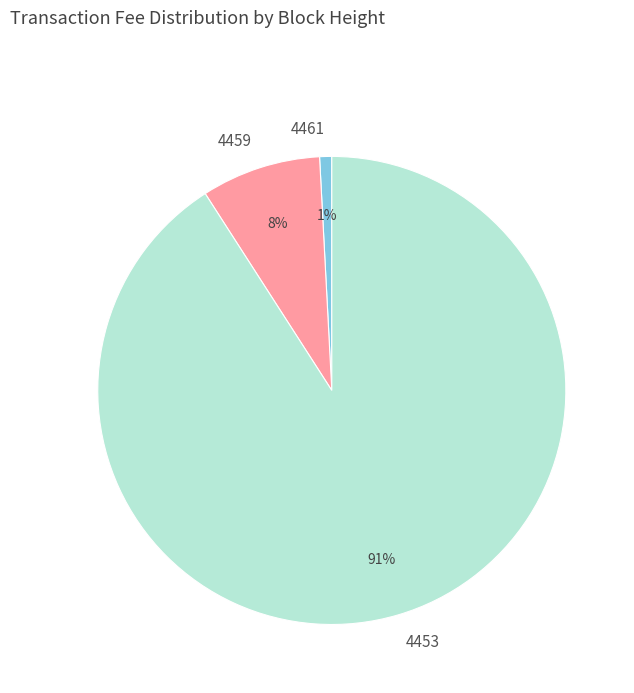

Rank the categories by value from lowest to highest.

4461, 4459, 4453